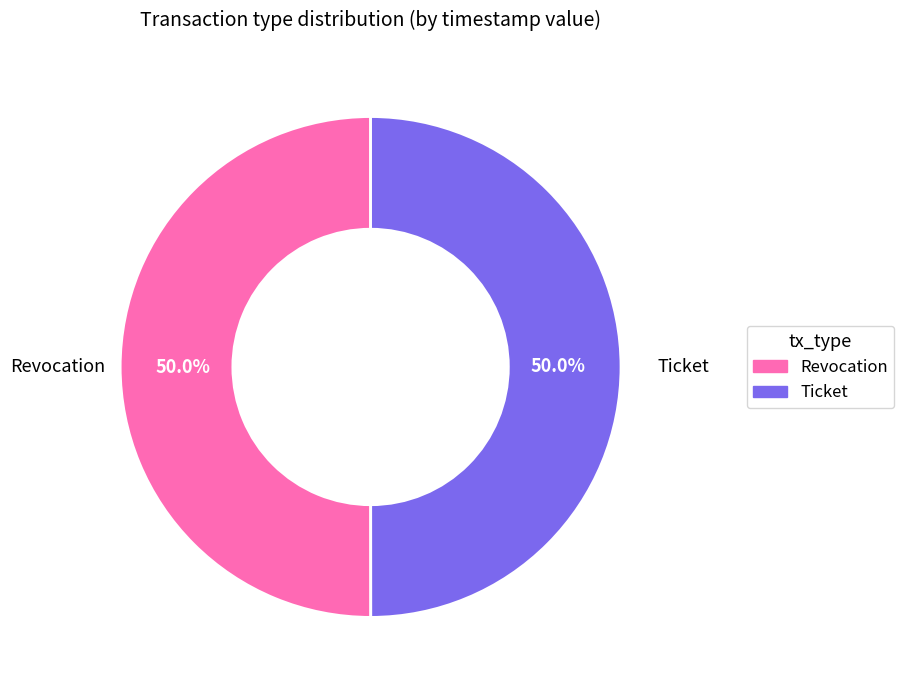

Approximately how many times larger is the value at Ticket compared to Revocation?

1.0